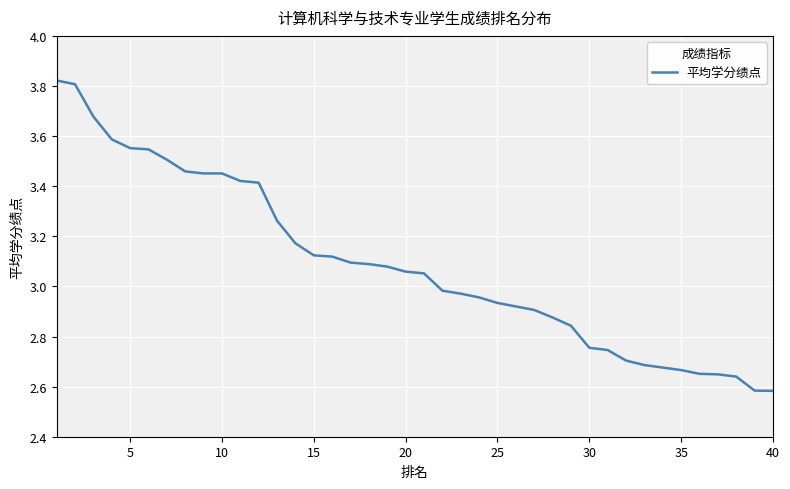

Is this an area chart (filled region under the line)?

No